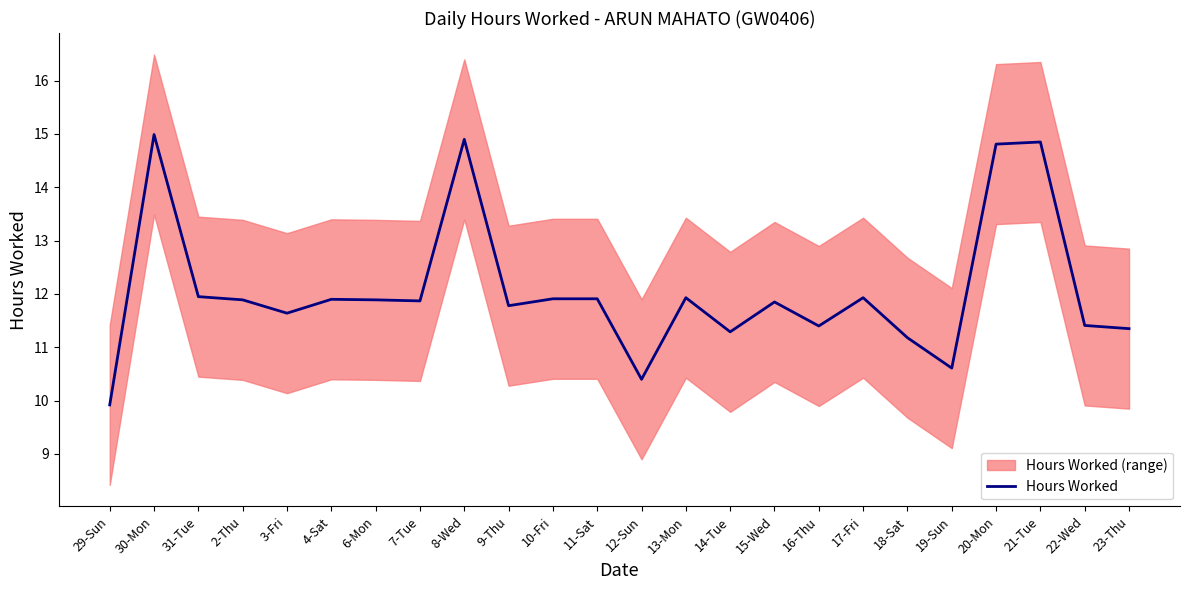

What is the label of the 8th point from the left?

7-Tue